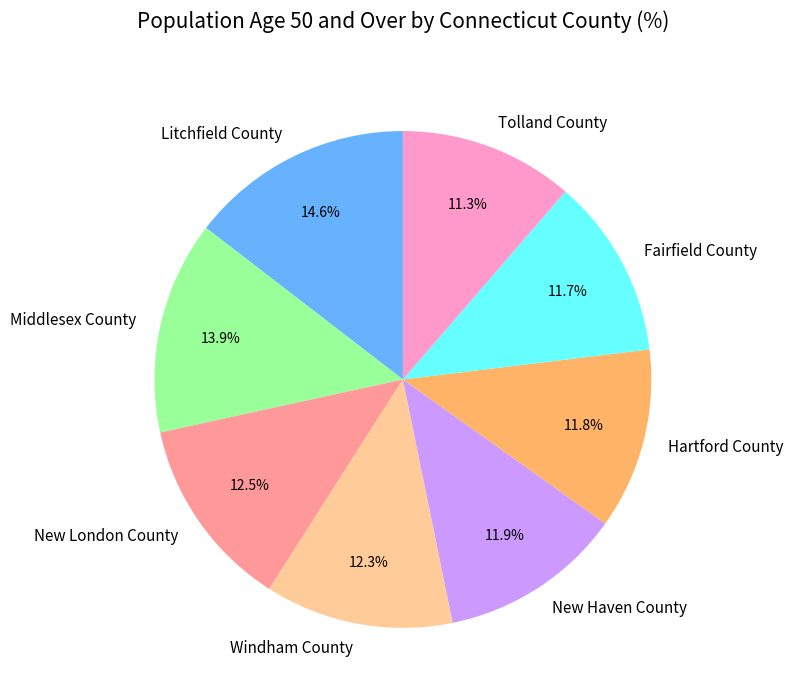

What is the largest slice in the pie chart?

Litchfield County